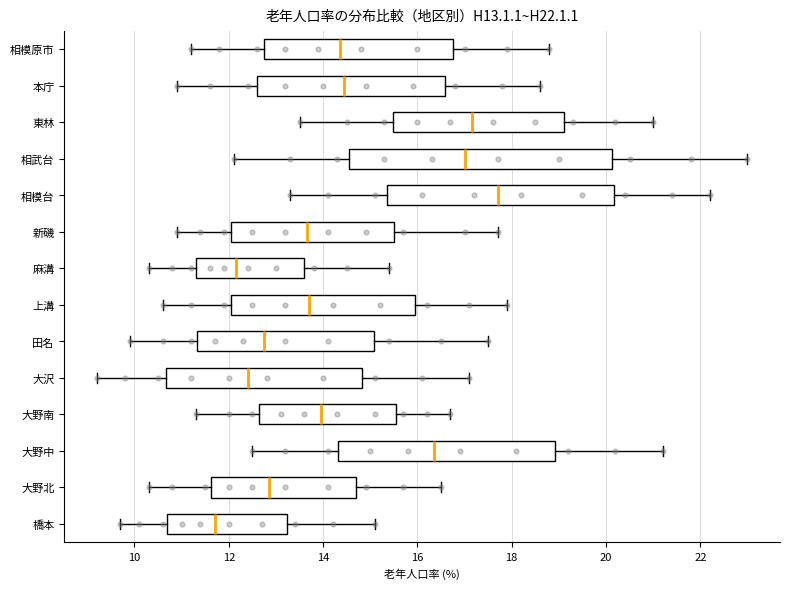

Reading bottom to top, transcribe this box plot: for each box, give where its median line is, the range the box spans, and where its two whiskers end, as read against the x-axis. The values are not printed on the chart, so give them approximately, as read against the axis.

橋本: median 11.8, box 10.8 to 13.2, whiskers 9.8 to 15.2
大野北: median 12.8, box 11.6 to 14.8, whiskers 10.4 to 16.6
大野中: median 16.4, box 14.4 to 19.0, whiskers 12.6 to 21.2
大野南: median 14.0, box 12.6 to 15.6, whiskers 11.4 to 16.8
大沢: median 12.4, box 10.6 to 14.8, whiskers 9.2 to 17.2
田名: median 12.8, box 11.4 to 15.0, whiskers 10.0 to 17.6
上溝: median 13.8, box 12.0 to 16.0, whiskers 10.6 to 18.0
麻溝: median 12.2, box 11.4 to 13.6, whiskers 10.4 to 15.4
新磯: median 13.6, box 12.0 to 15.6, whiskers 11.0 to 17.8
相模台: median 17.8, box 15.4 to 20.2, whiskers 13.4 to 22.2
相武台: median 17.0, box 14.6 to 20.2, whiskers 12.2 to 23.0
東林: median 17.2, box 15.4 to 19.2, whiskers 13.6 to 21.0
本庁: median 14.4, box 12.6 to 16.6, whiskers 11.0 to 18.6
相模原市: median 14.4, box 12.8 to 16.8, whiskers 11.2 to 18.8